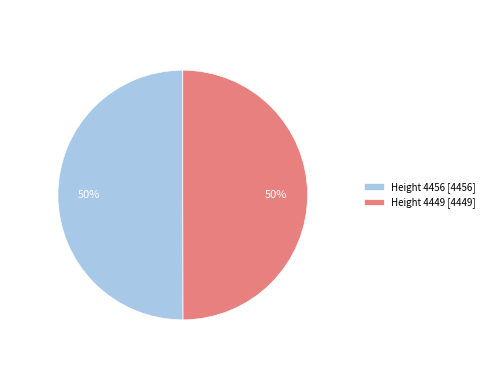

What percentage is the Height 4449 [4449] slice, to the nearest percent?

50%